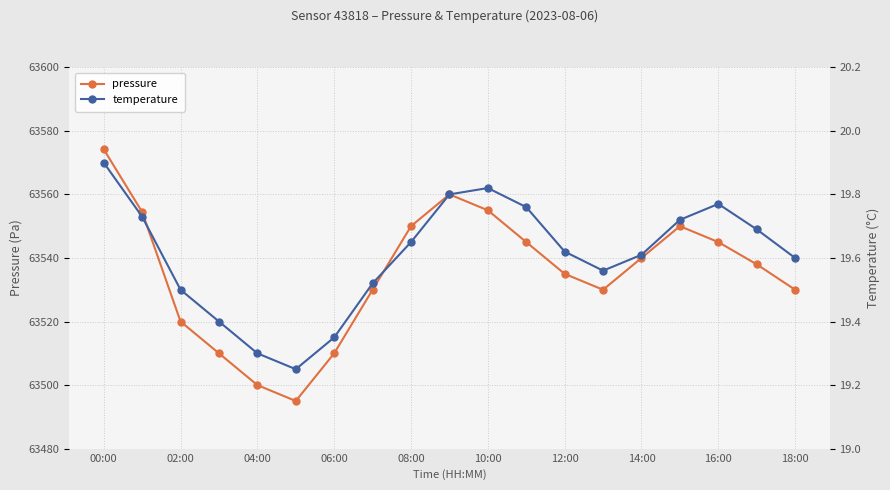

Is it true that pressure equals 33333.2 at 04:00?

False